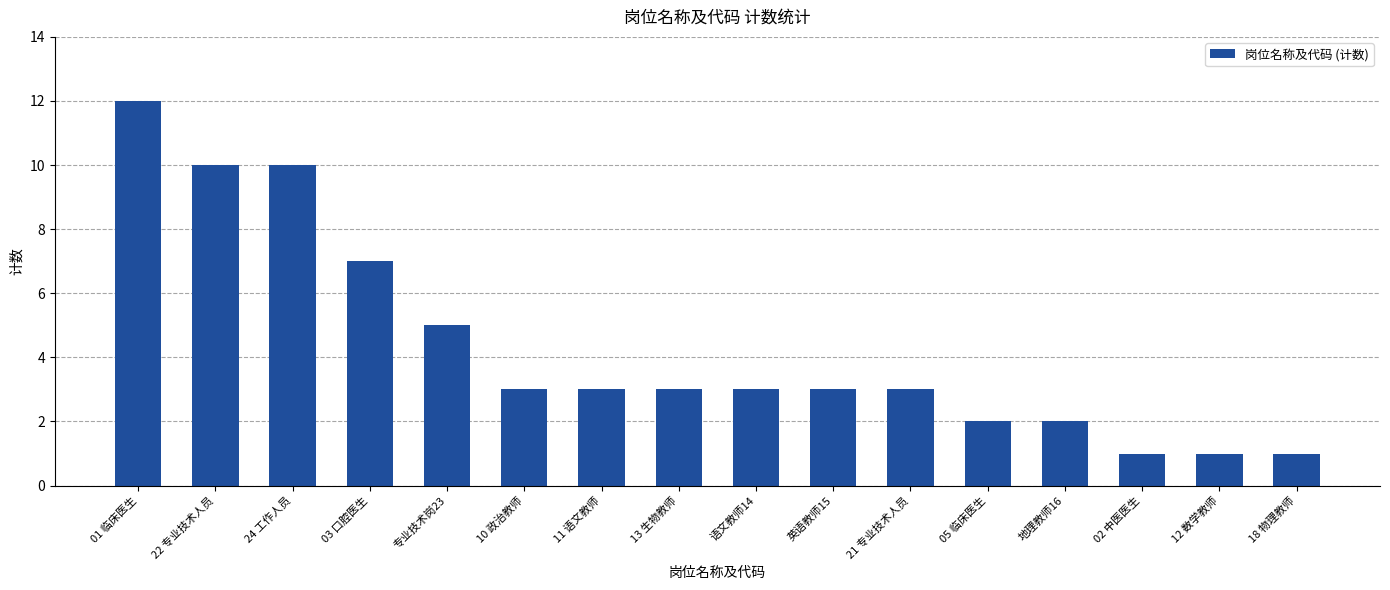

What is the greatest value displayed?

12